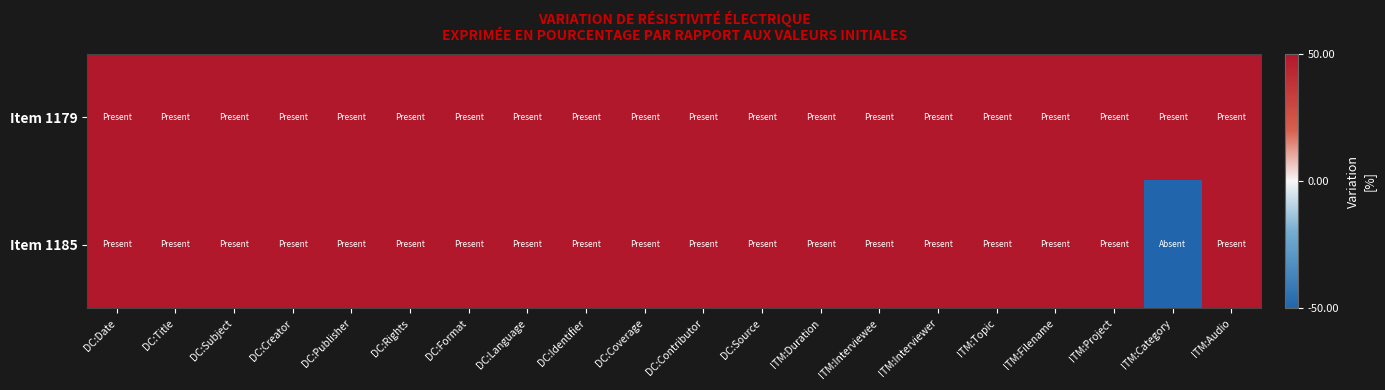

How many categories are shown in the chart?

20